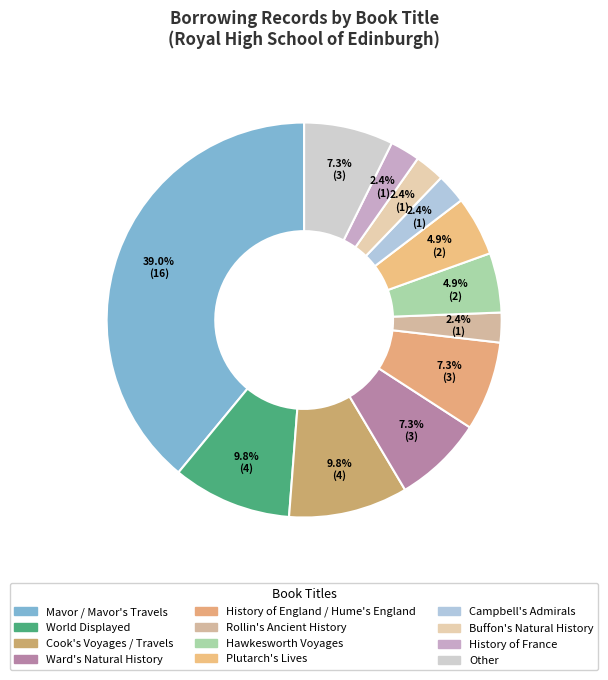

How many segments does this pie chart have?

12